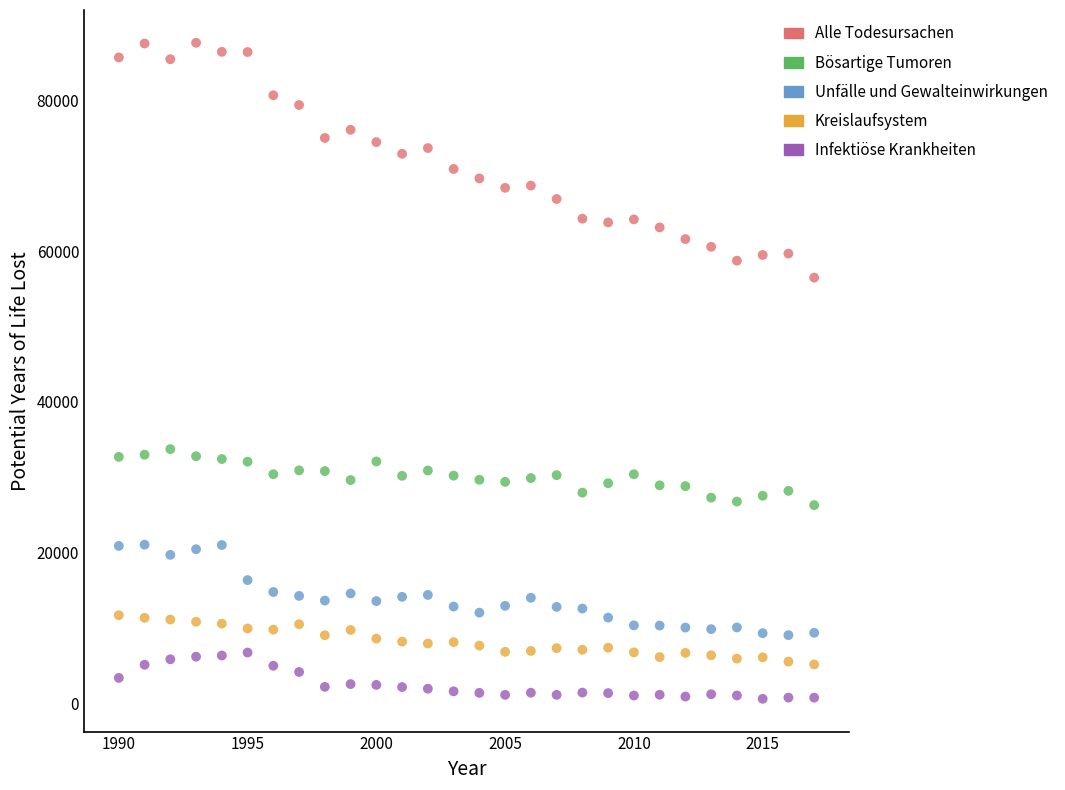

Which series has the largest Y range (max minus min)?

Alle Todesursachen